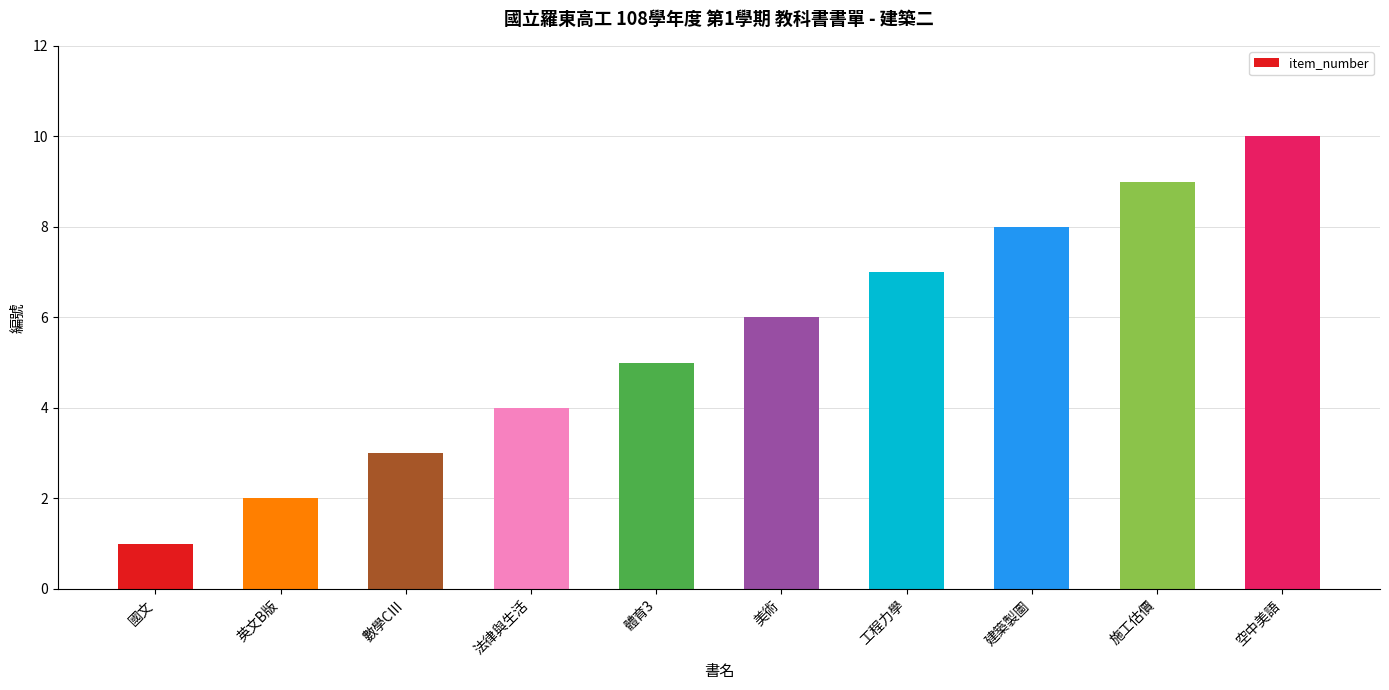

What is the smallest value displayed?

1